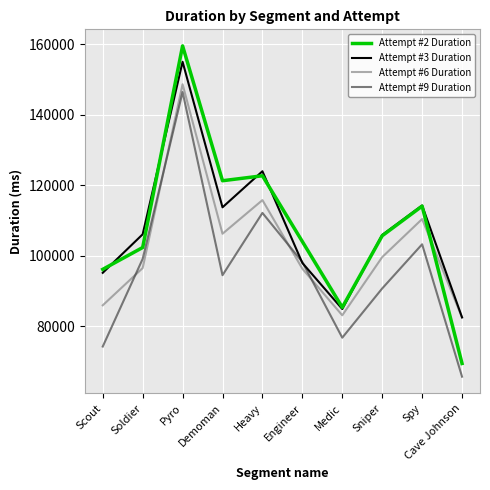

Where is the first local minimum for Attempt #6 Duration?

Demoman